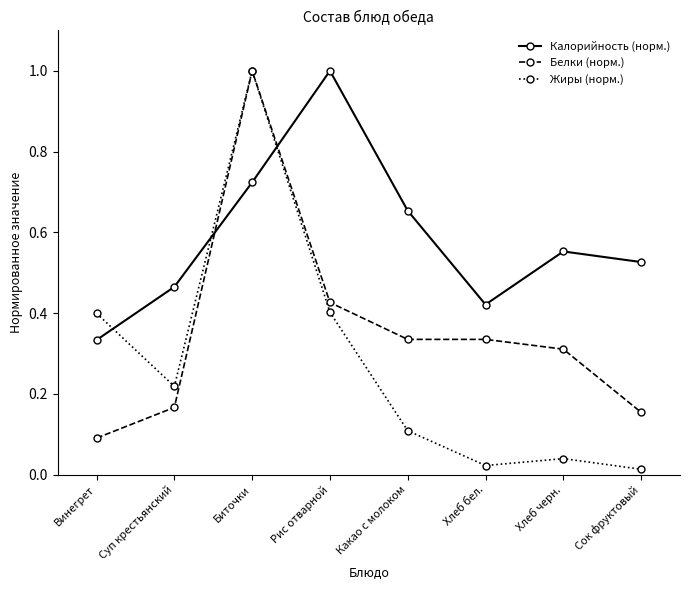

What is the value of the Жиры (норм.) point at the 3rd from the left?

1.0